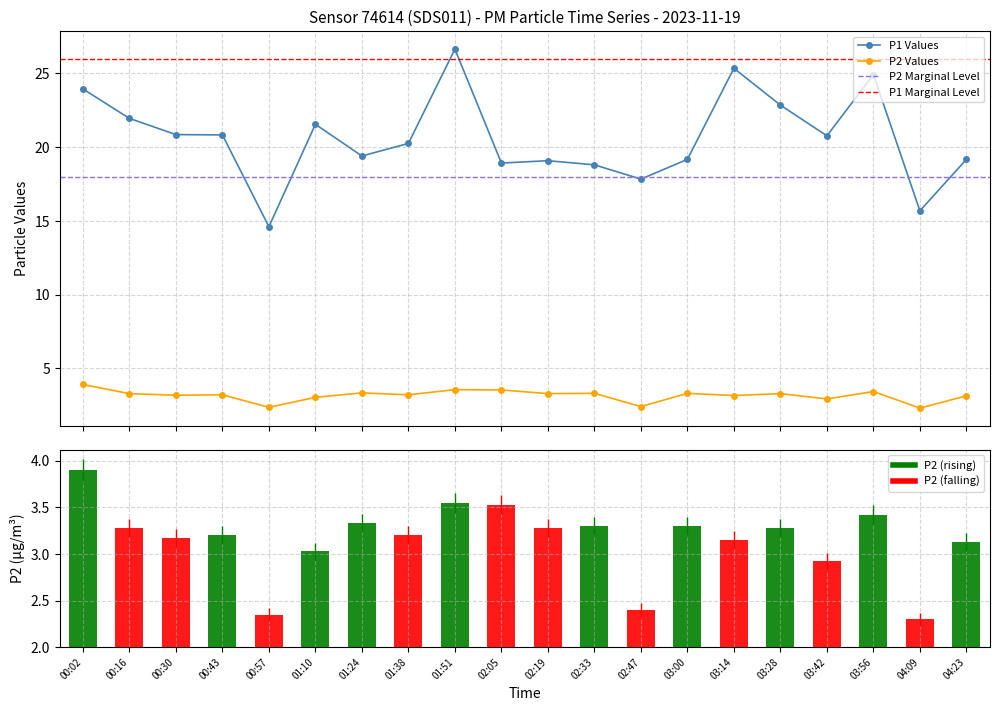

What is the highest value of the P2 Values series?

3.9